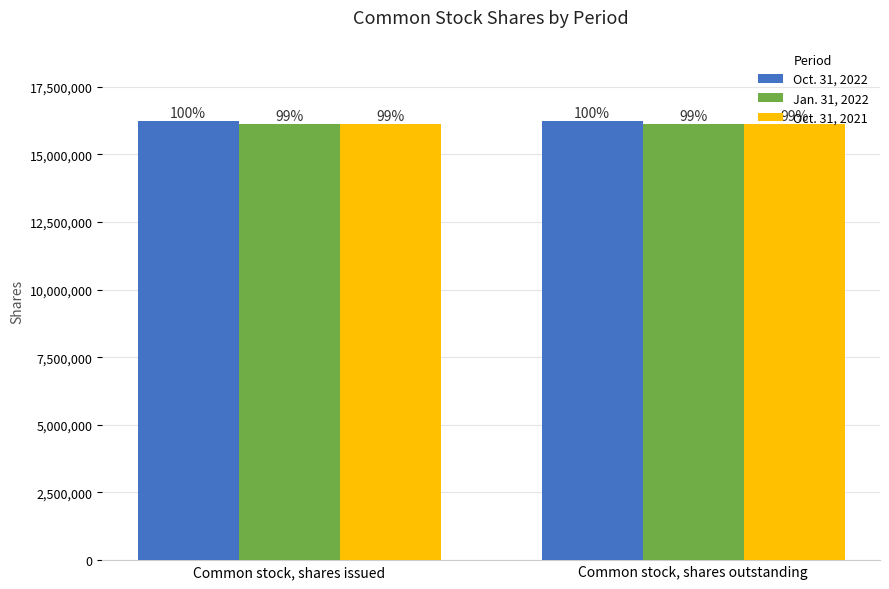

What is the average value of the Oct. 31, 2022 series?

16210985